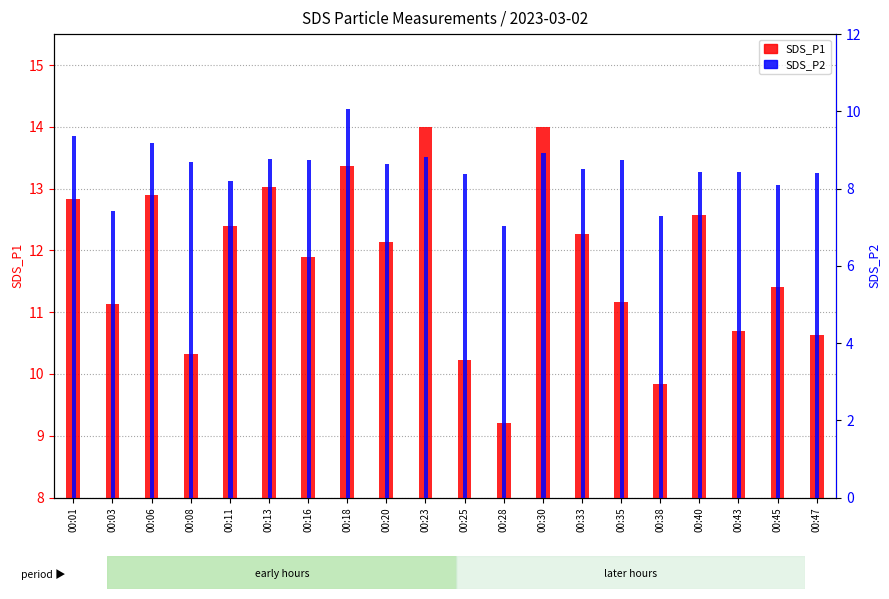

Which series has the widest spread of values?

SDS_P1